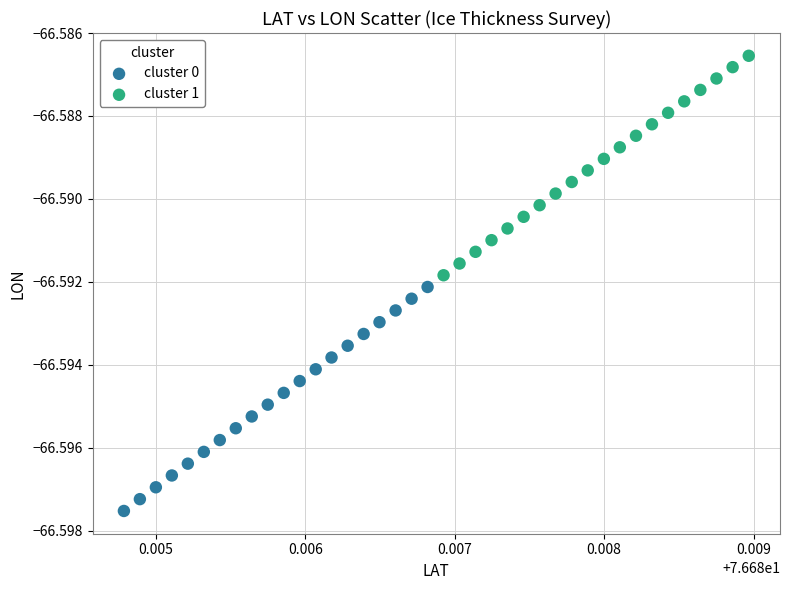

Which series reaches the minimum Y coordinate?

cluster 0